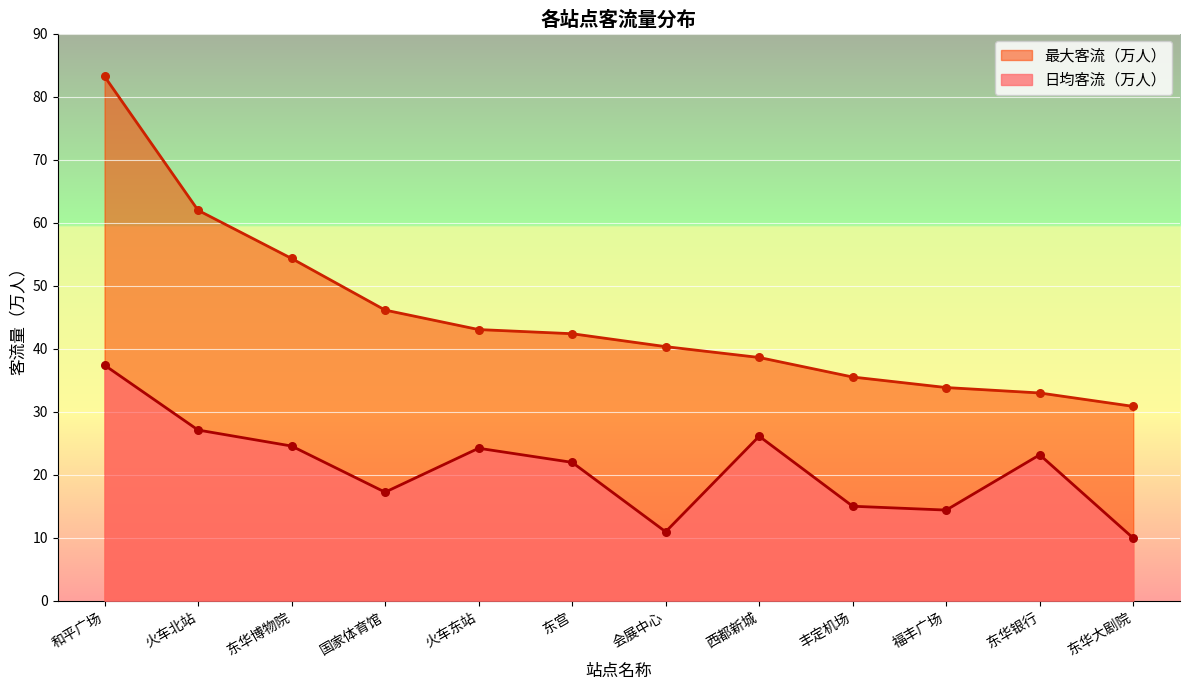

Which series has the widest spread of Y values?

最大客流（万人）